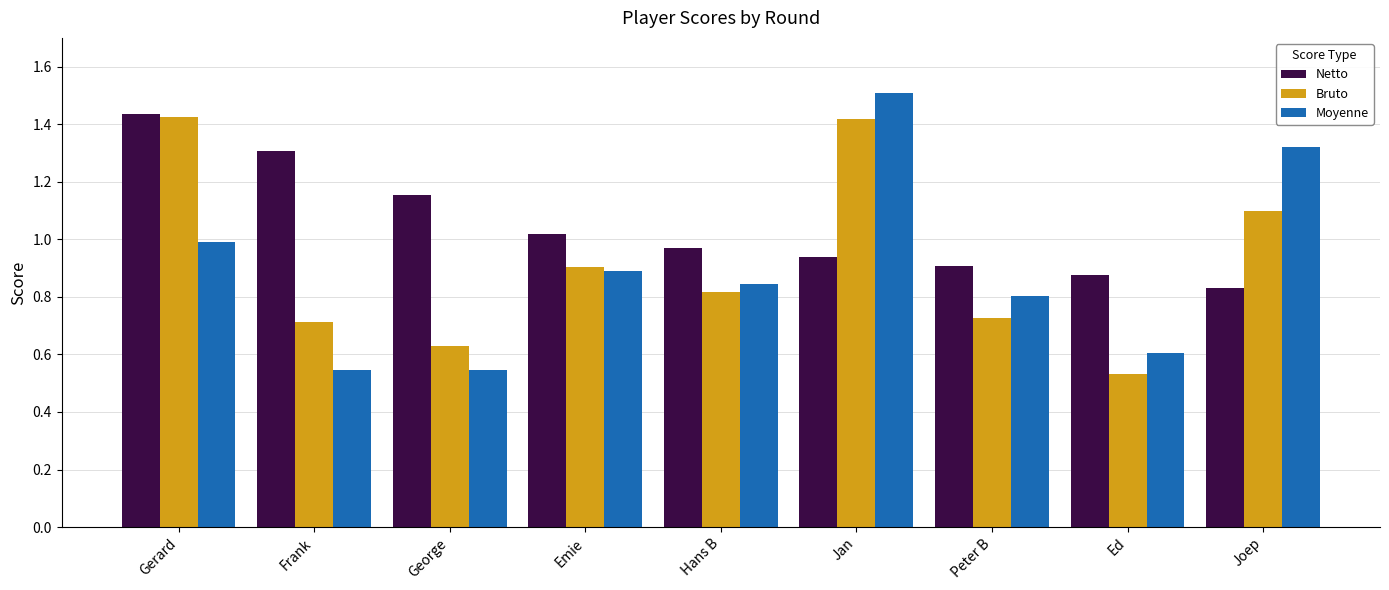

The Moyenne series shows 0.8 at Peter B. True or false?

True